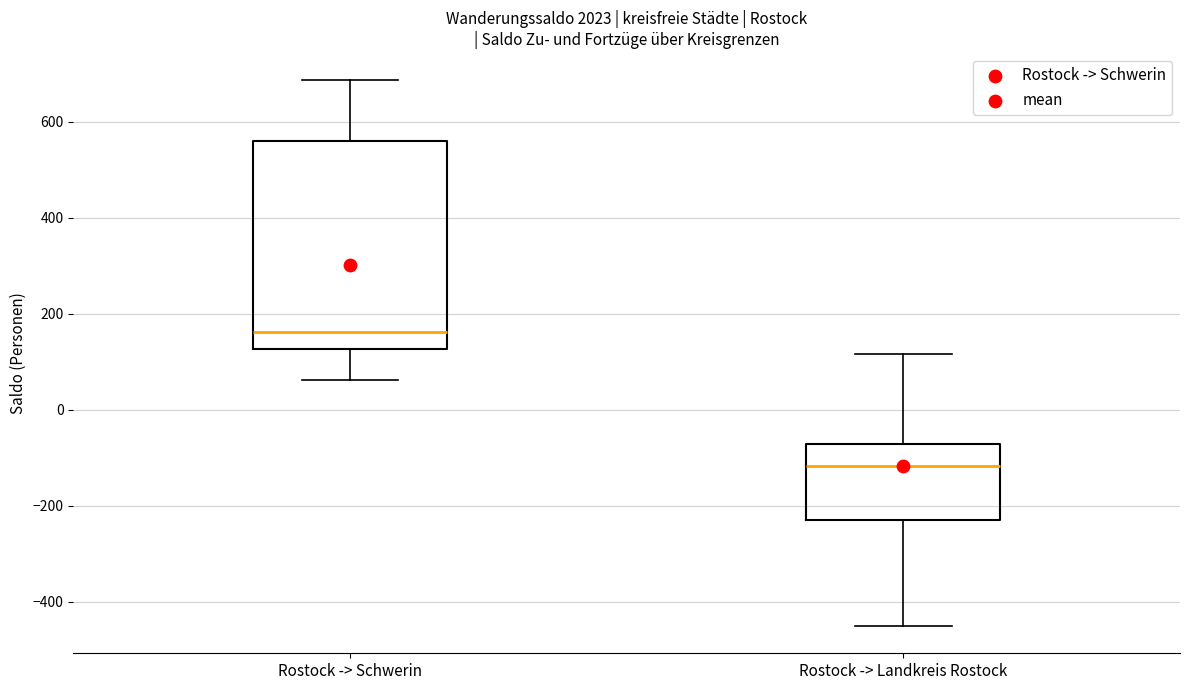

Comparing the boxes themselves (not the whiskers), which one is the tallest?

Rostock -> Schwerin